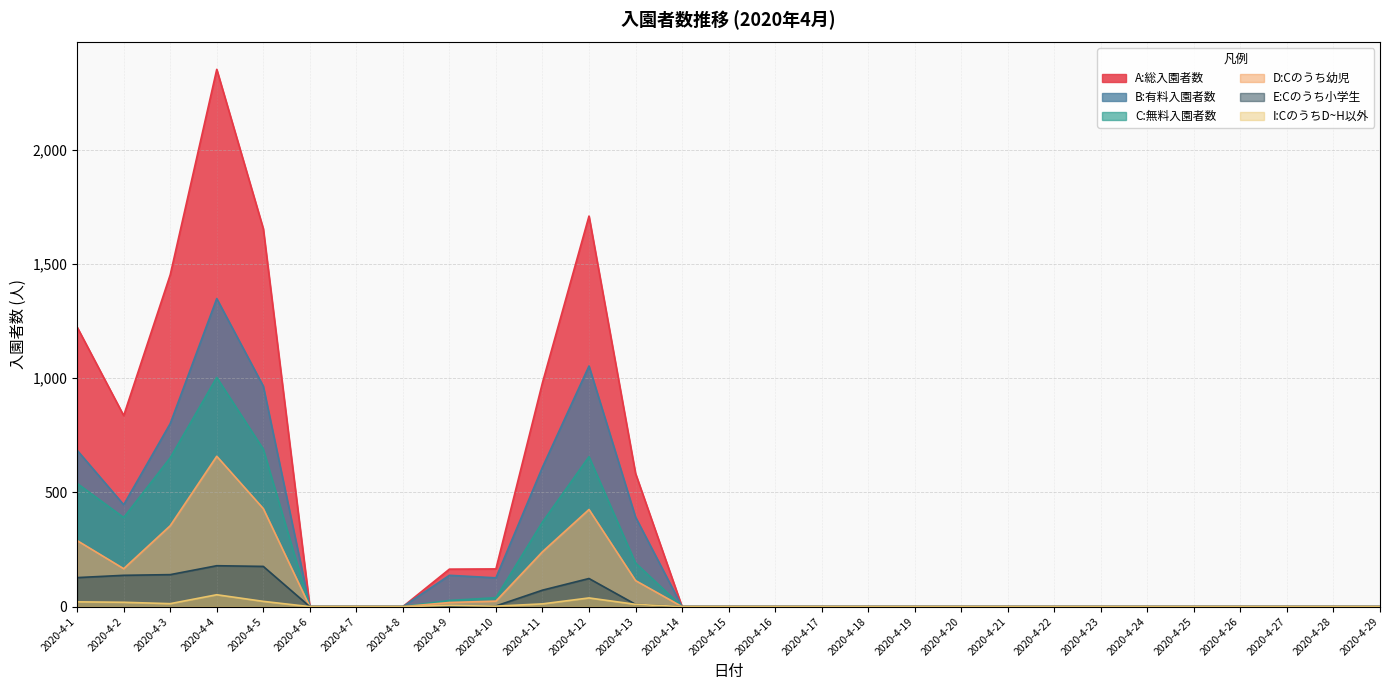

What is the highest value of the D:Cのうち幼児 series?

658